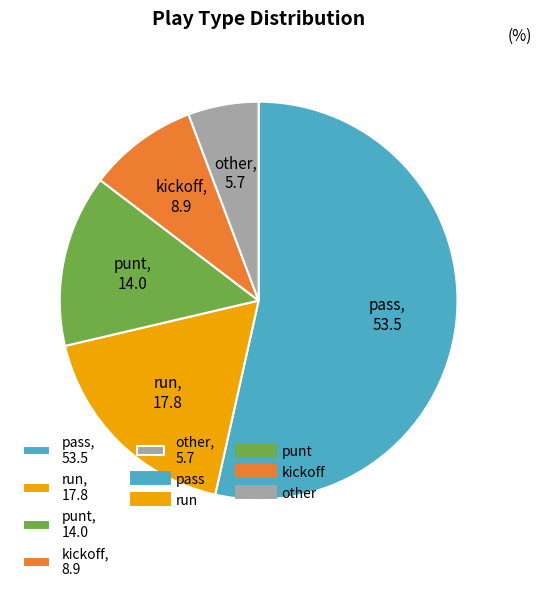

What is the ratio of the value at other, 5.7 to the value at punt, 14.0?

0.4